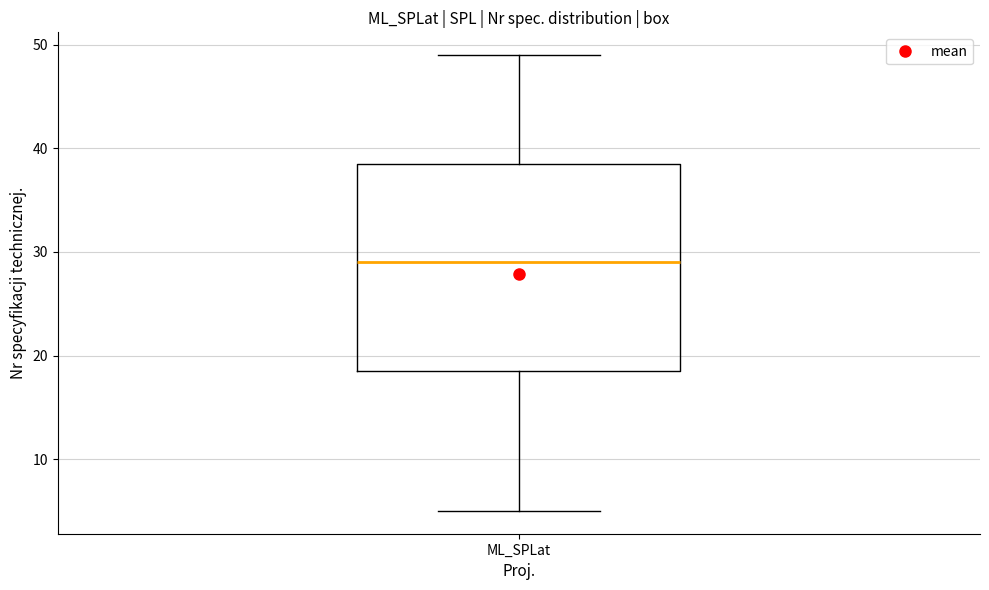

Transcribe this box plot: give where the median line is, the range the box spans, and where the two whiskers end, as read against the y-axis. The values are not printed on the chart, so give them approximately, as read against the axis.

median 29, box 19 to 39, whiskers 5 to 49